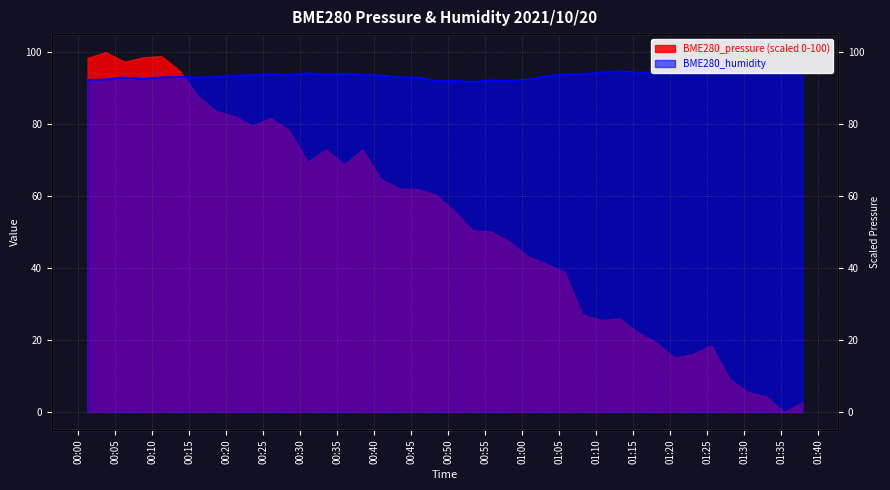

Where is the data nearest to the value 93?

2021/10/20 00:06:14